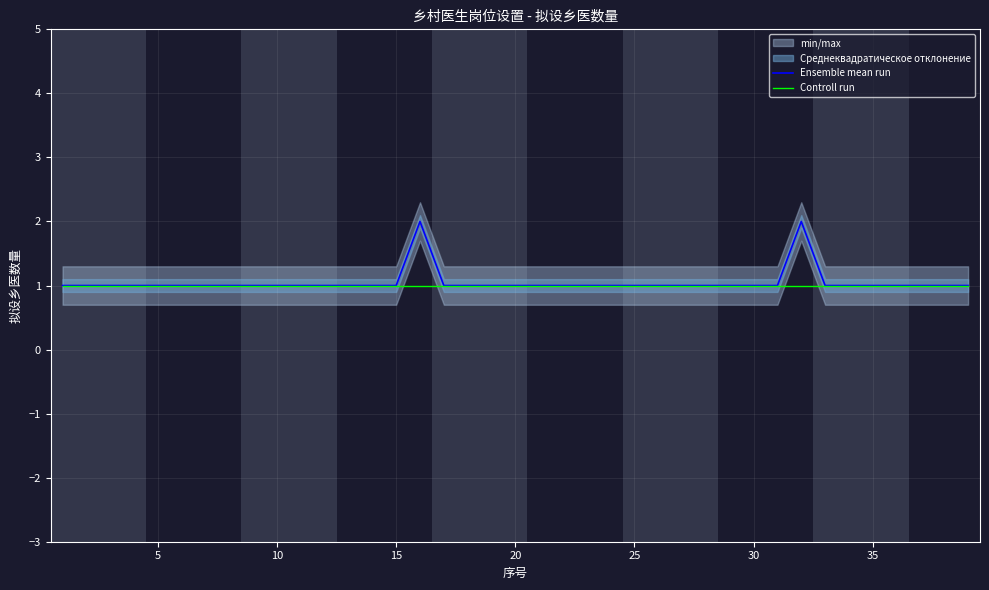

Rank the series by their maximum value, from highest to lowest.

Ensemble mean run, Controll run